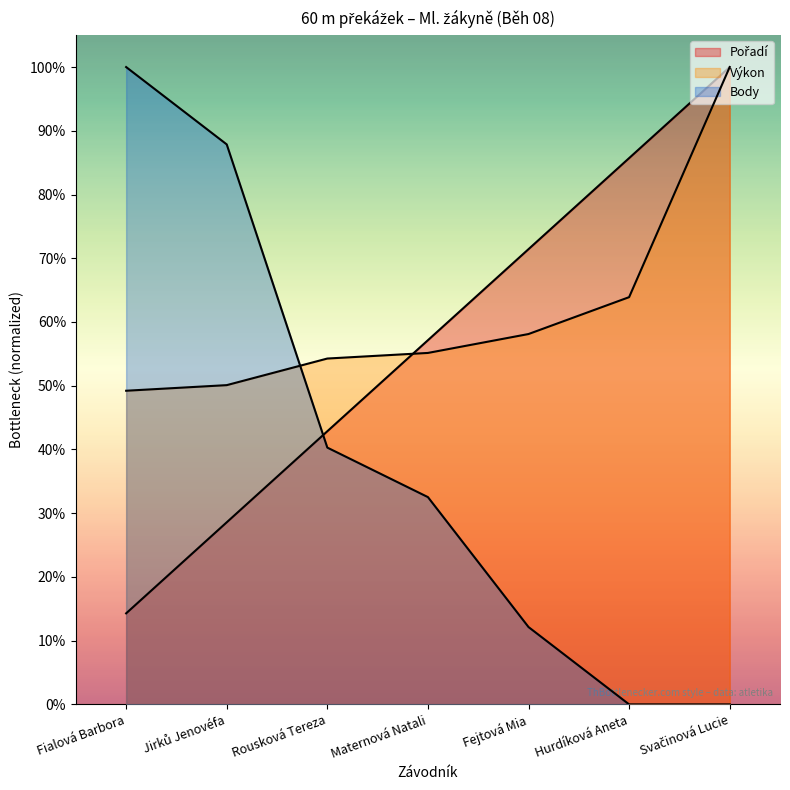

At how many categories does at least one series exceed 173?

3